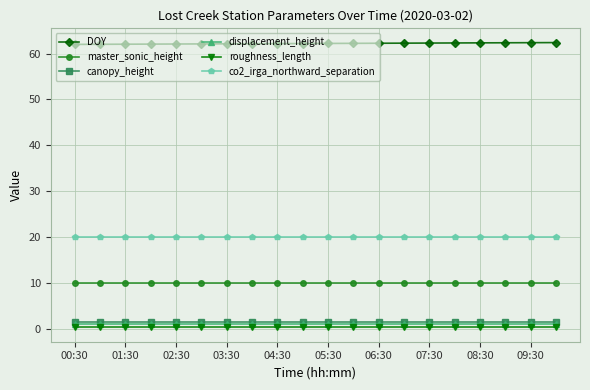

True or false: master_sonic_height and co2_irga_northward_separation cross at least once.

False